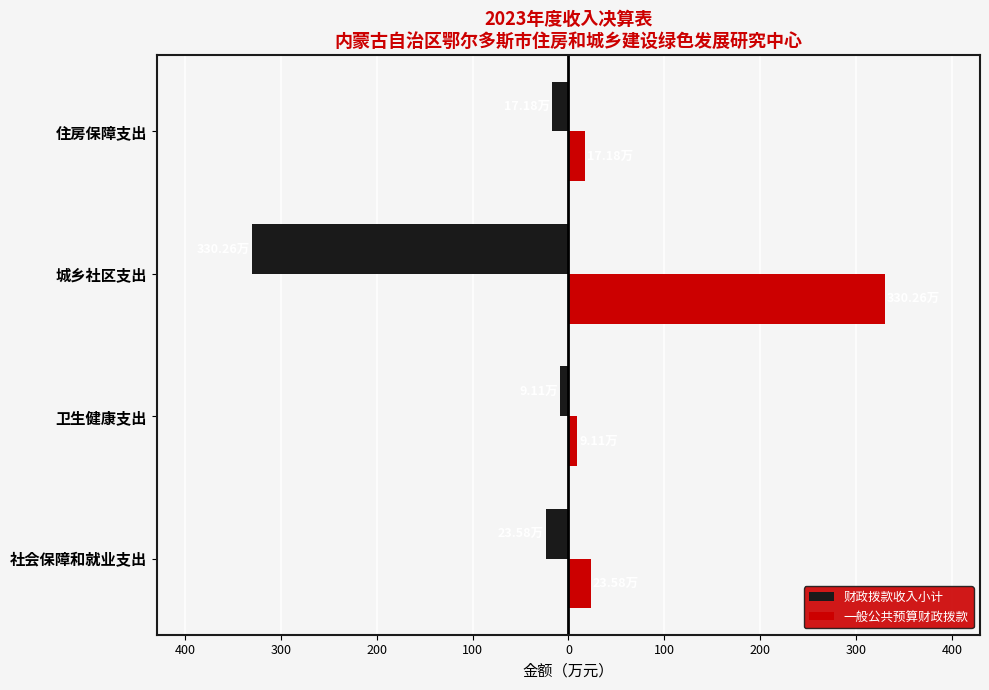

What are all the series names shown in the legend?

财政拨款收入小计, 一般公共预算财政拨款